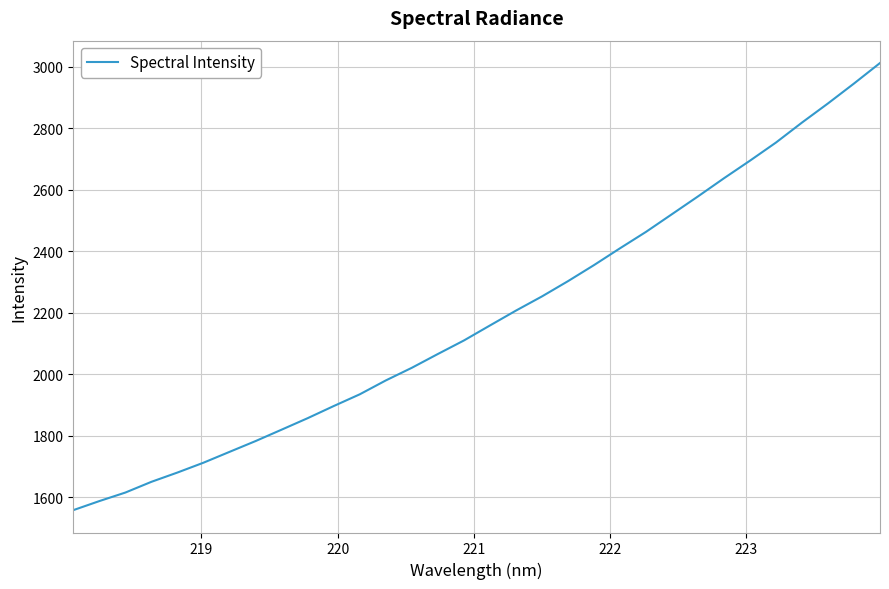

What is the difference between the maximum and minimum values?

1454.8